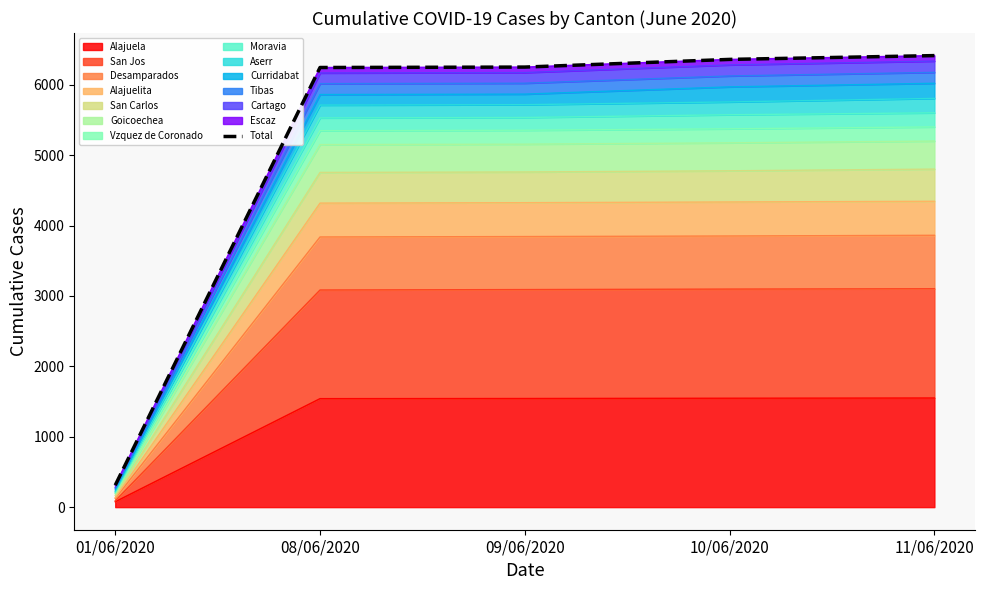

What is the label of the 2nd point from the left?

08/06/2020